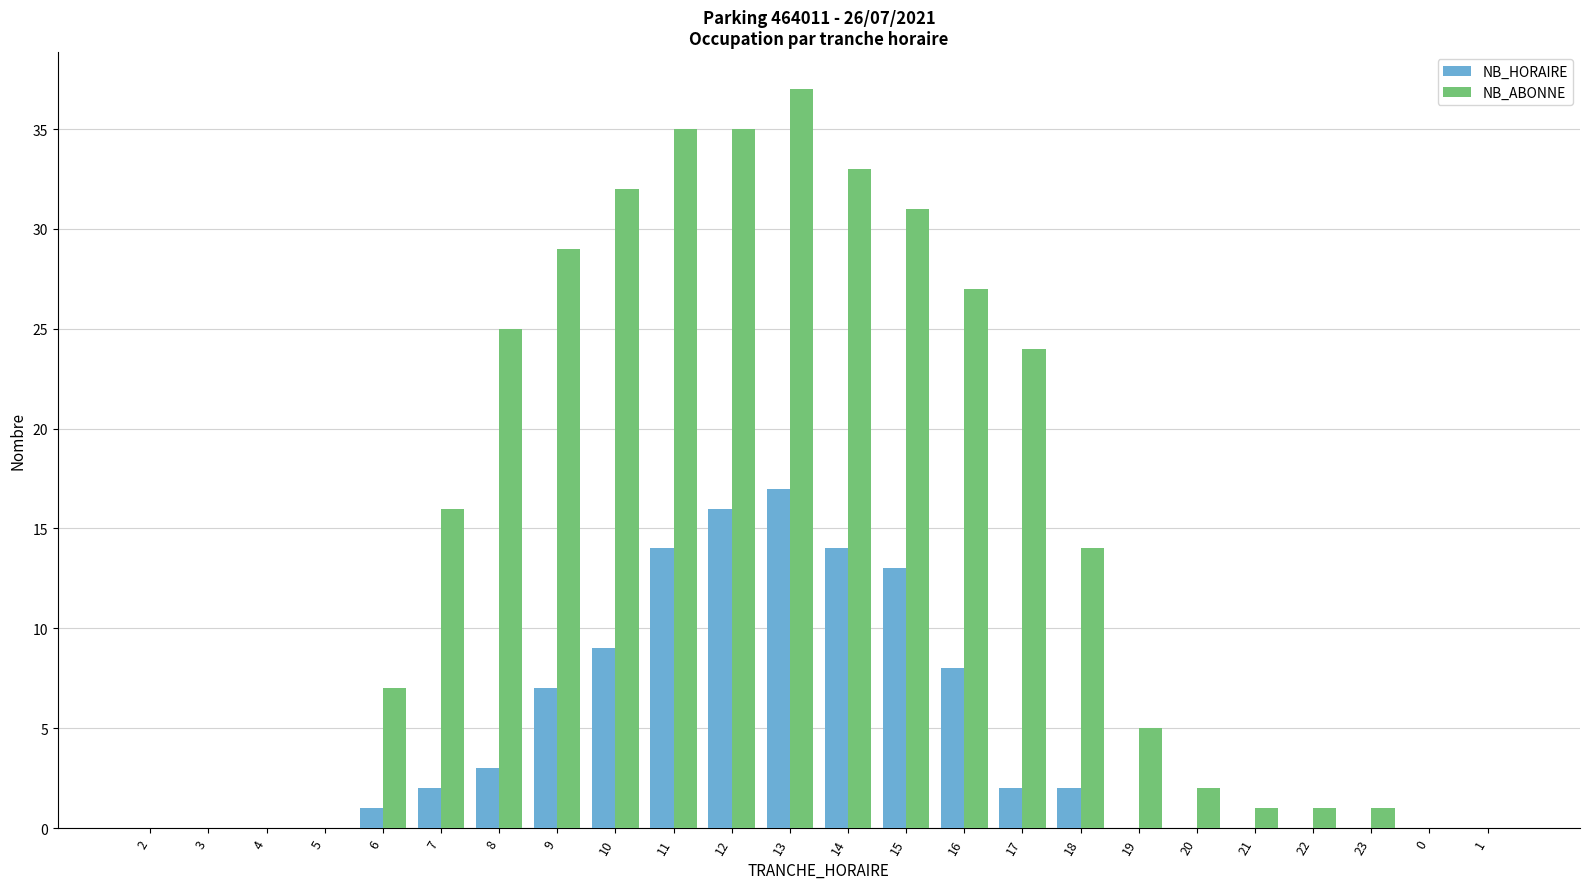

Read the NB_ABONNE value at 15, to the nearest 5.

30